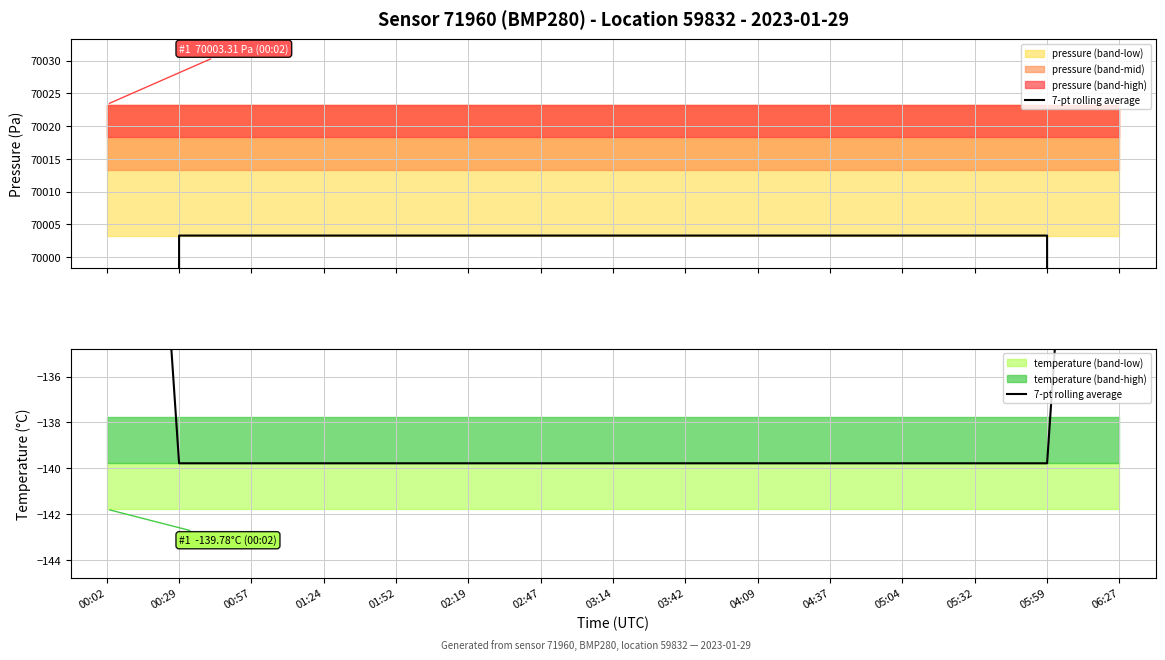

True or false: the data shows -139.8 at 01:24.

True